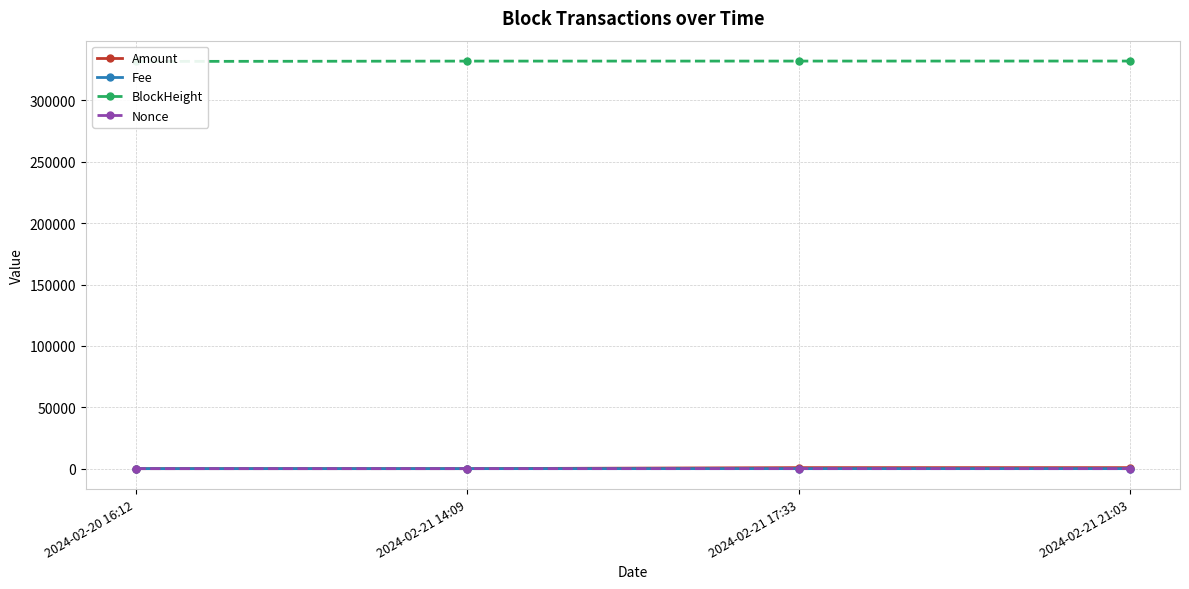

Between 2024-02-21 21:03 and 2024-02-21 14:09, which is larger?

2024-02-21 21:03